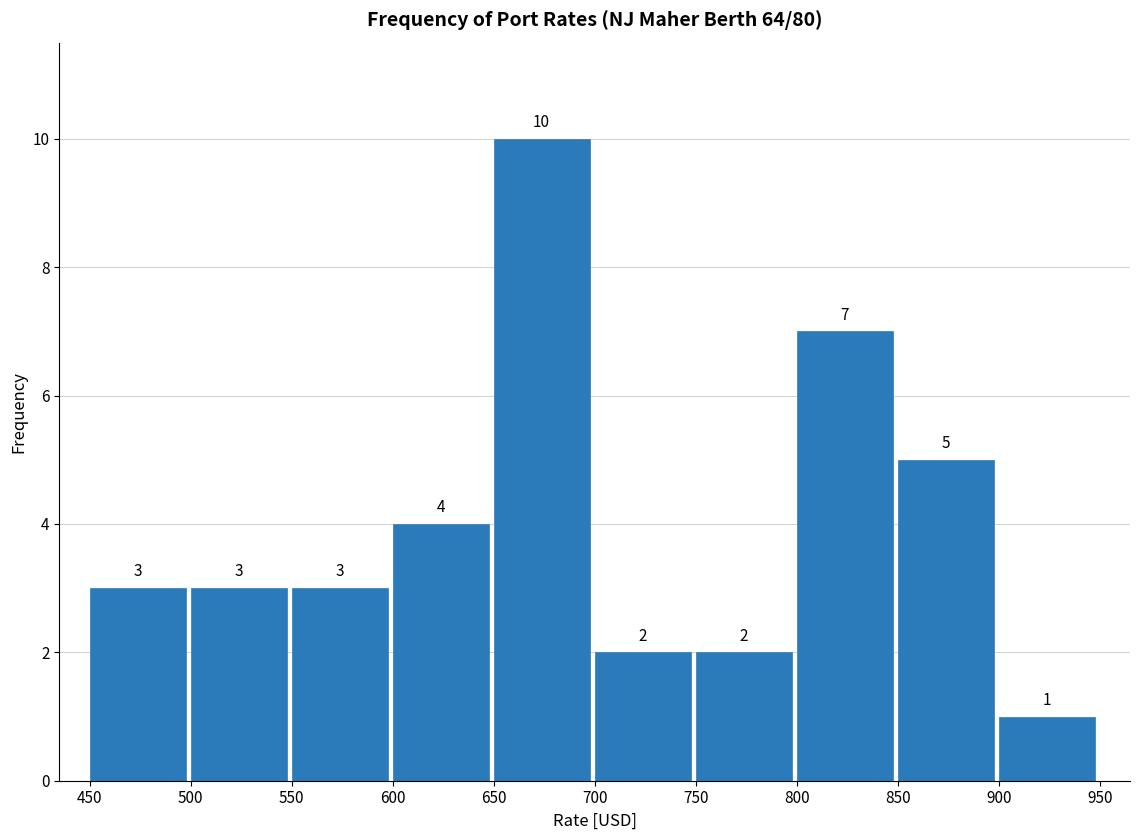

Reading left to right, transcribe this chart: for each bar, give the range it covers on the x-axis and its height.

450 to 500: 3
500 to 550: 3
550 to 600: 3
600 to 650: 4
650 to 700: 10
700 to 750: 2
750 to 800: 2
800 to 850: 7
850 to 900: 5
900 to 950: 1